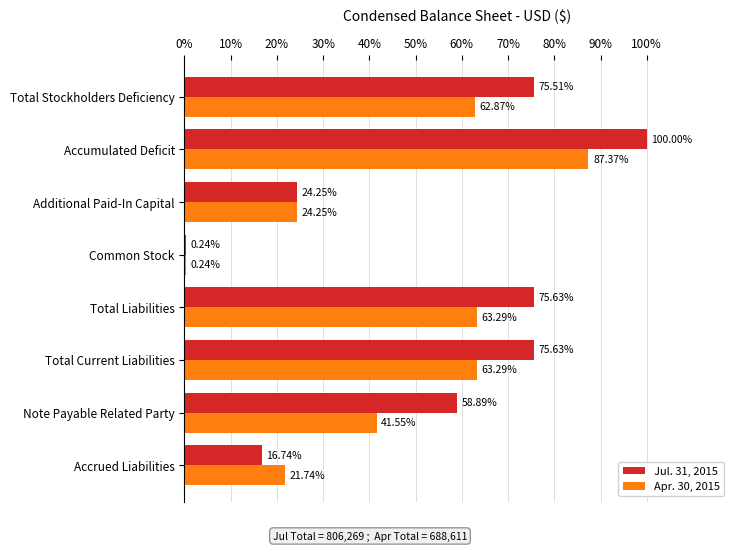

What are all the series names shown in the legend?

Jul. 31, 2015, Apr. 30, 2015